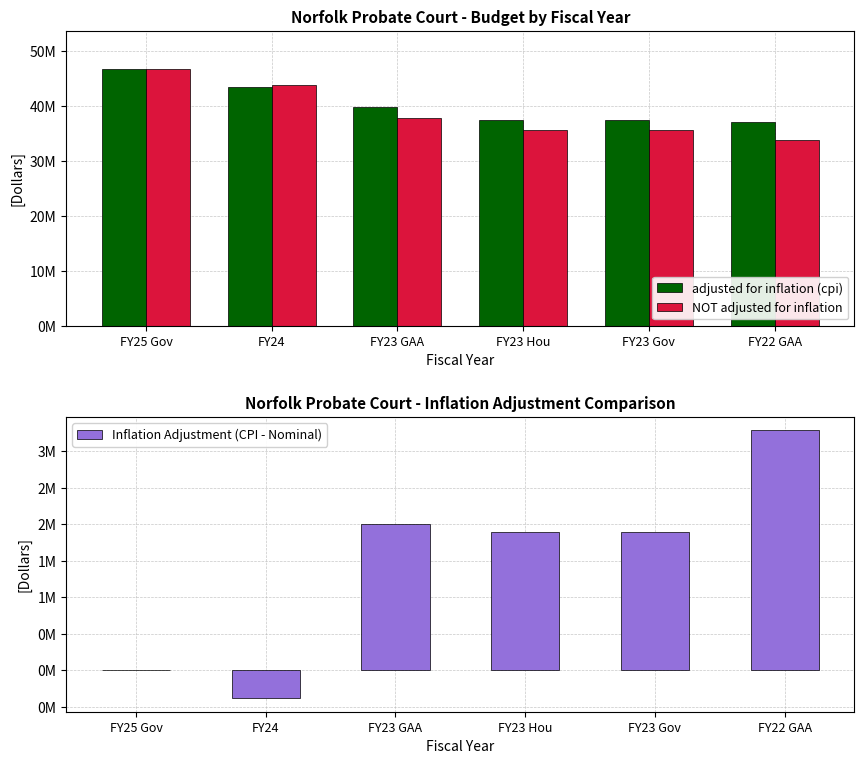

What is the label of the 2nd bar from the right?

FY23 Gov